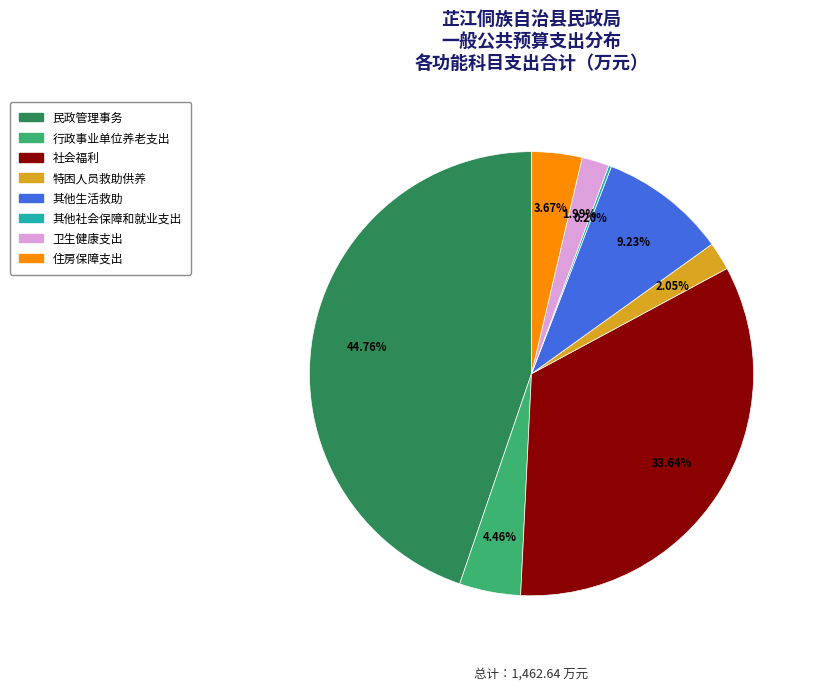

Does any single category account for the majority?

No